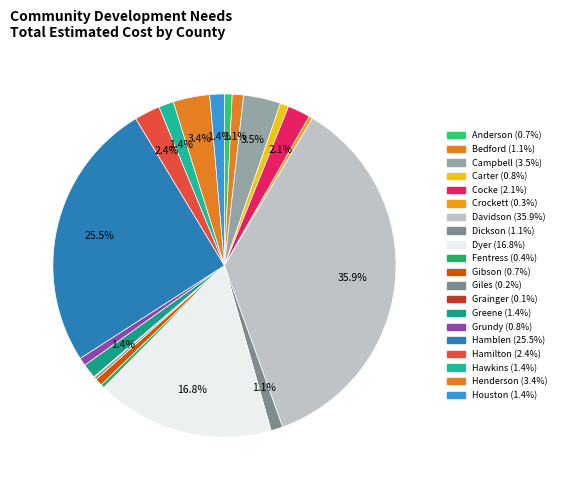

How much of the chart is everything except Crockett?

99.7%